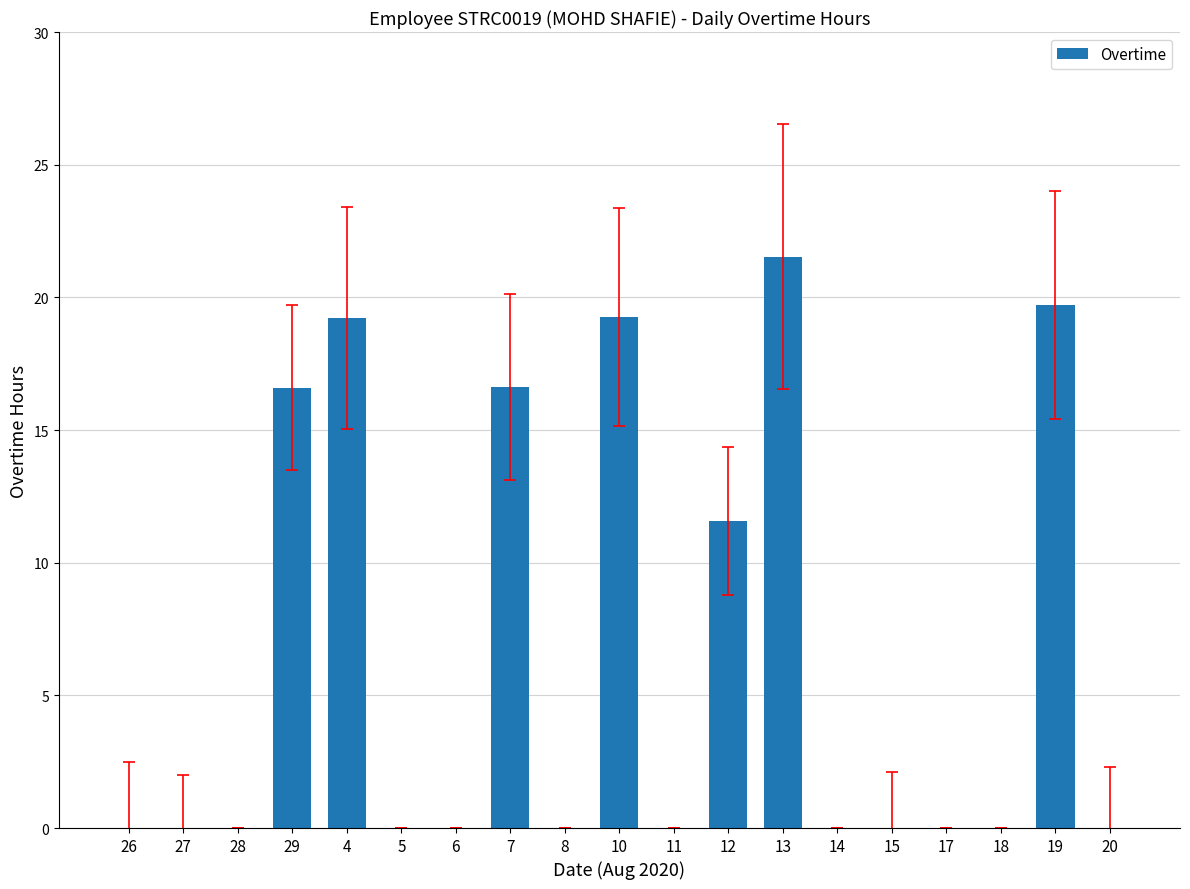

Which label corresponds to the largest value in the chart?

13